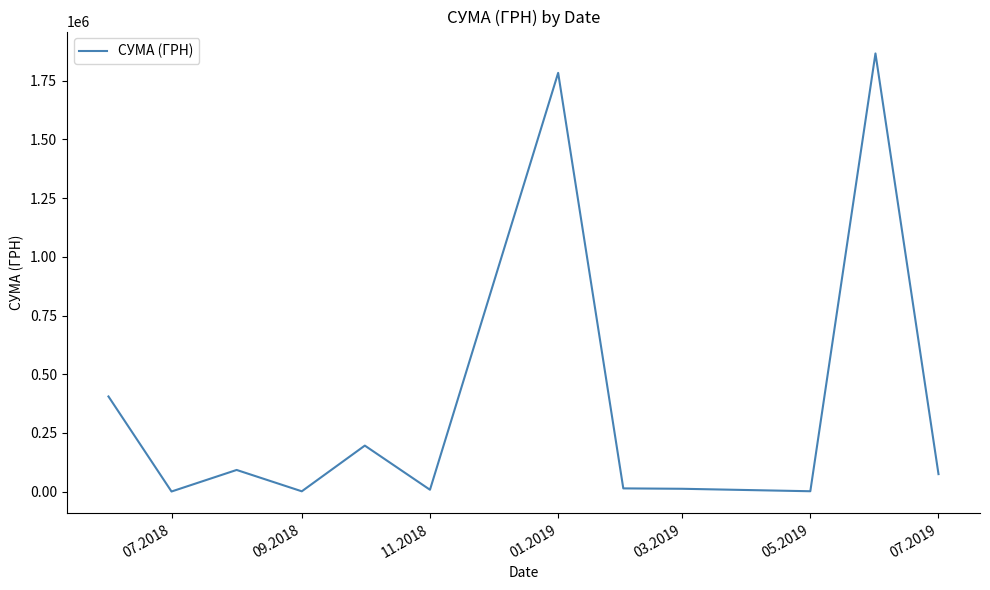

What is the greatest value displayed?

1866370.4